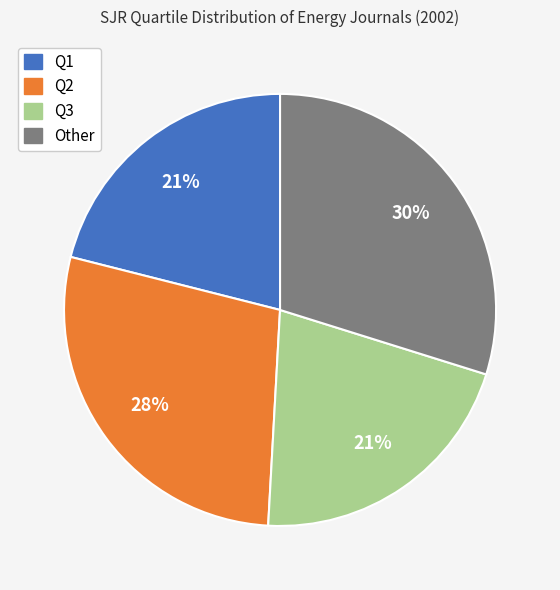

Approximately how many times larger is the value at Q2 compared to Other?

0.9